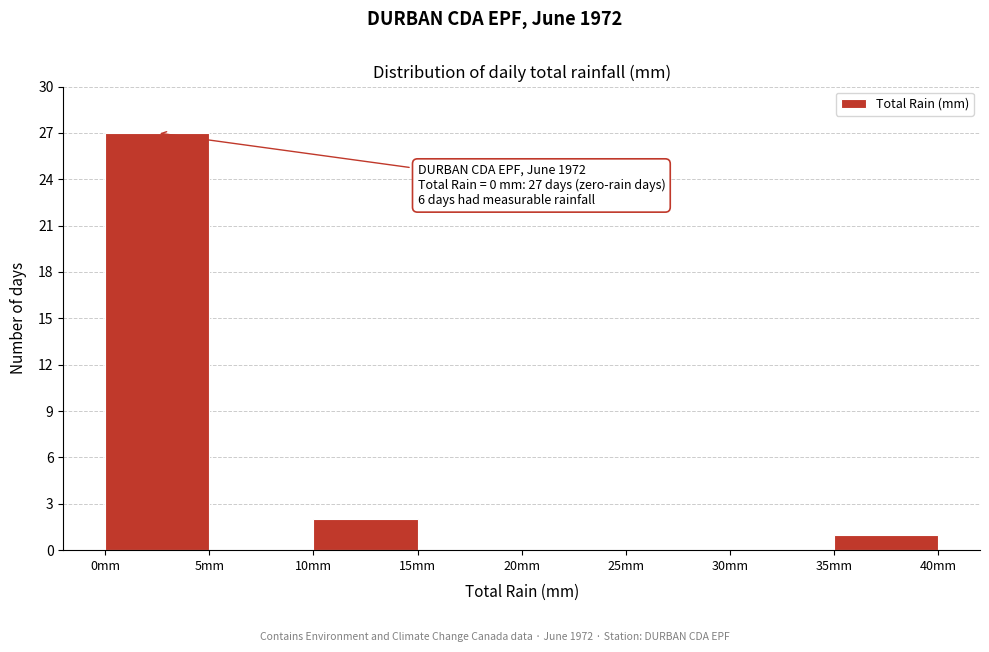

Over which range of the x-axis is the bar tallest?

0 to 5